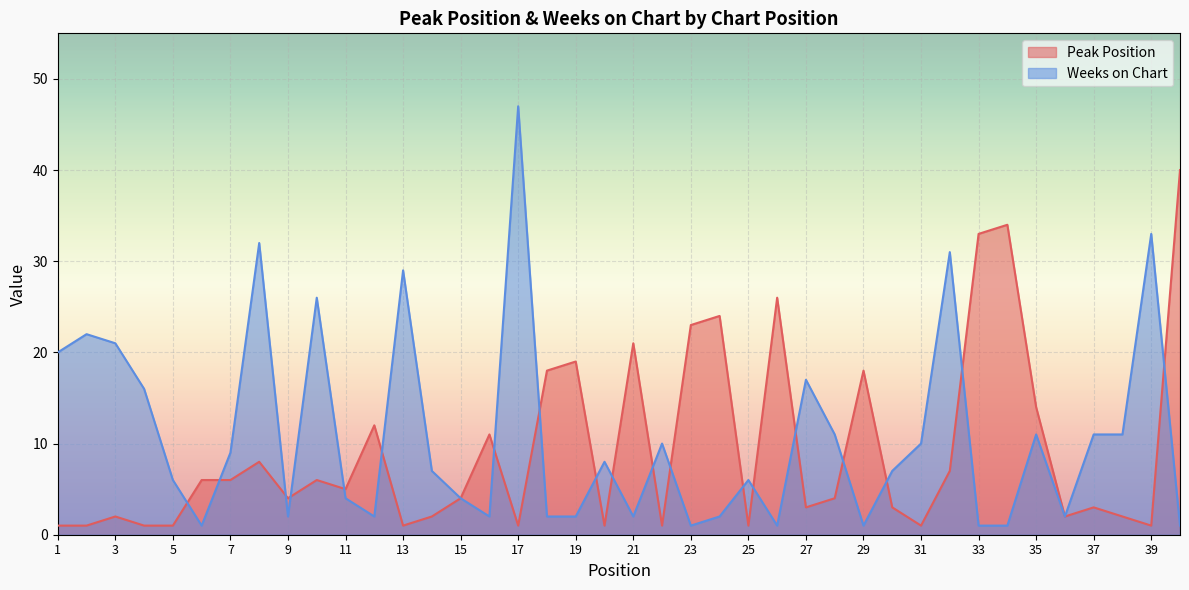

What is the total value across all series at 38?

13